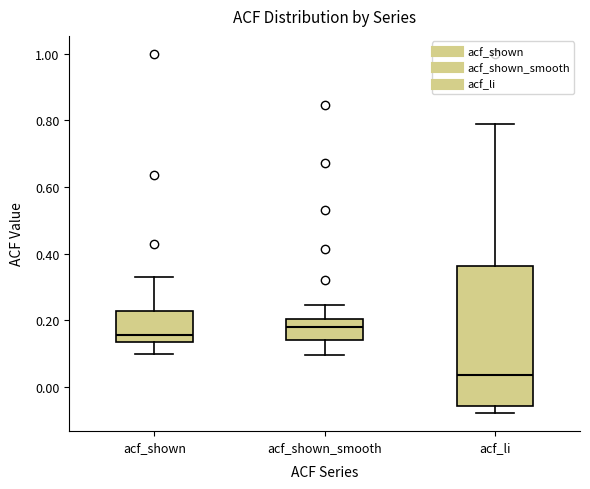

Where does the lower whisker of the box for acf_li end on the y-axis? The values are not printed on the chart, so give them approximately, as read against the axis.

-0.08